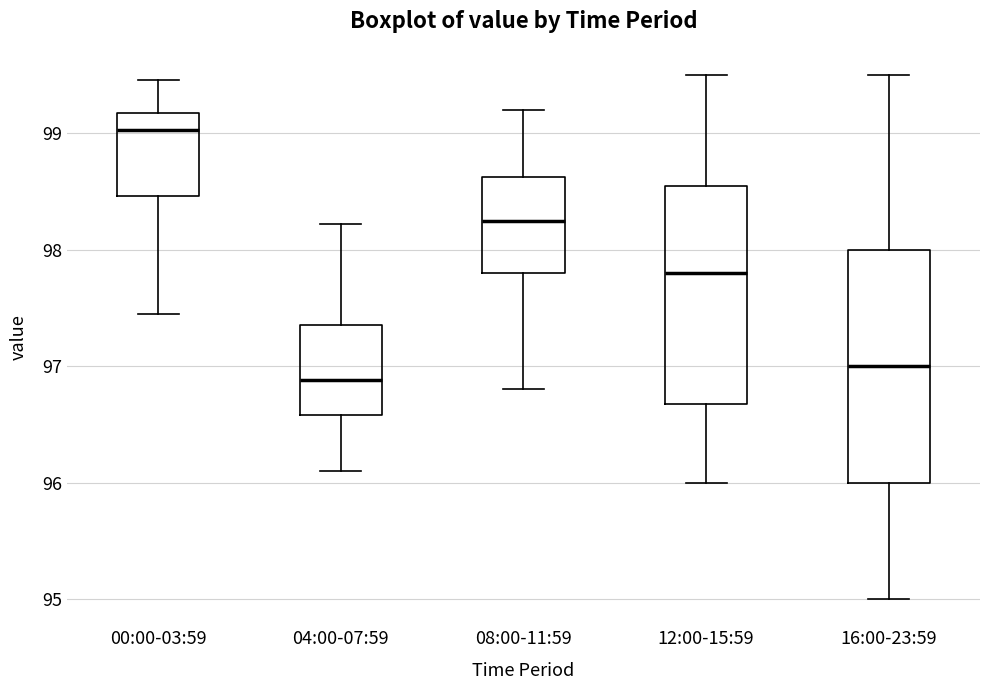

Reading left to right, read every box against the y-axis: the position of its median line, the range the box covers, and the ends of its whiskers. The values are not printed on the chart, so give them approximately, as read against the axis.

00:00-03:59: median 99.0, box 98.5 to 99.2, whiskers 97.5 to 99.5
04:00-07:59: median 96.9, box 96.6 to 97.4, whiskers 96.1 to 98.2
08:00-11:59: median 98.3, box 97.8 to 98.6, whiskers 96.8 to 99.2
12:00-15:59: median 97.8, box 96.7 to 98.6, whiskers 96.0 to 99.5
16:00-23:59: median 97.0, box 96.0 to 98.0, whiskers 95.0 to 99.5